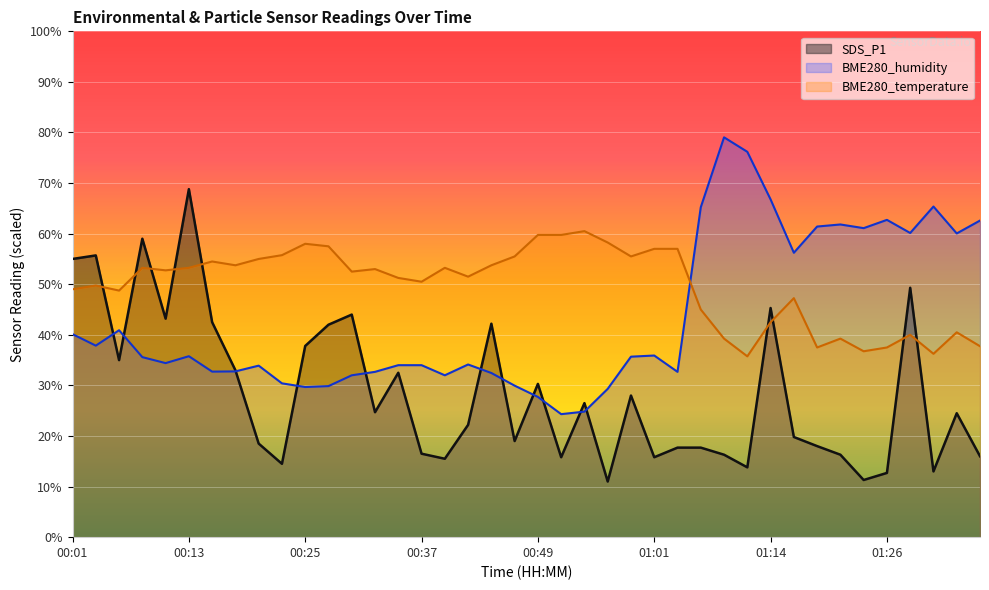

List the series in order of their peak value, highest first.

BME280_humidity, SDS_P1, BME280_temperature